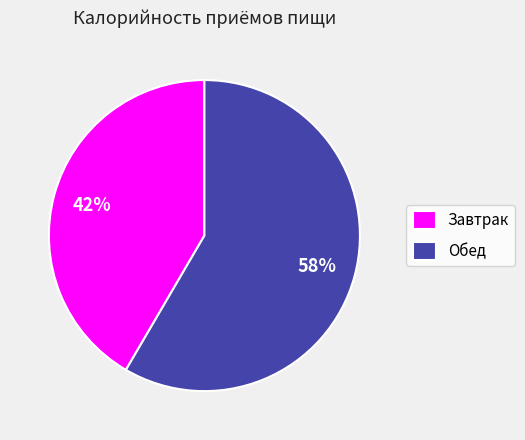

To the nearest percent, what is the average slice percentage?

50%